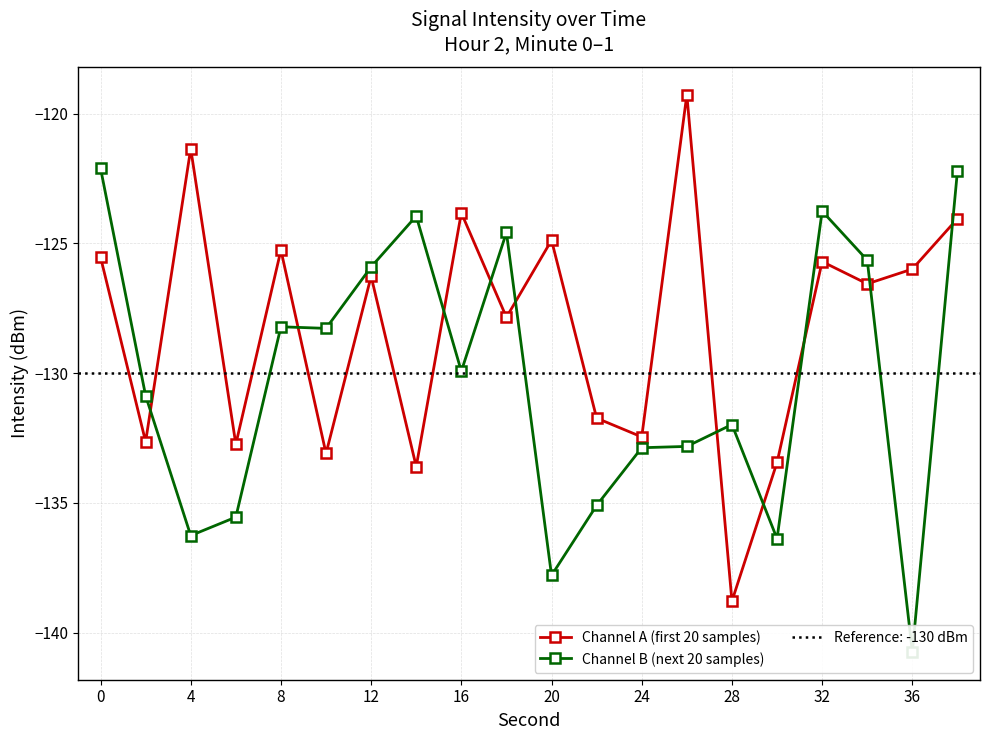

In Channel A (first 20 samples), how many points are higher than both neighbors (excluding endpoints)?

7